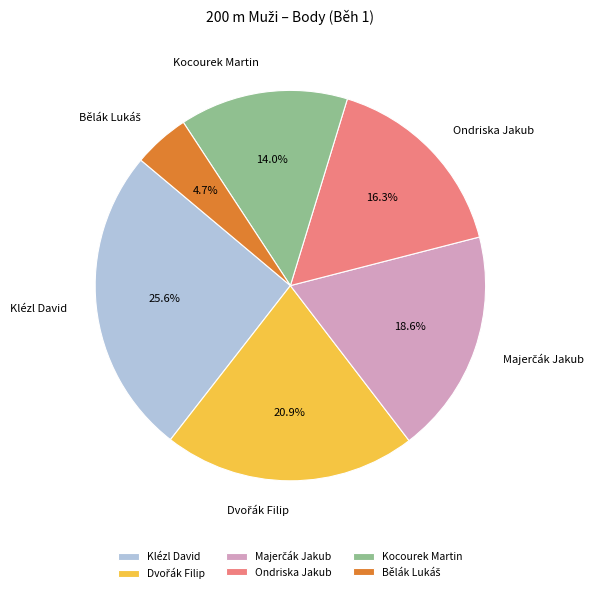

How much of the chart is everything except Ondriska Jakub?

83.7%